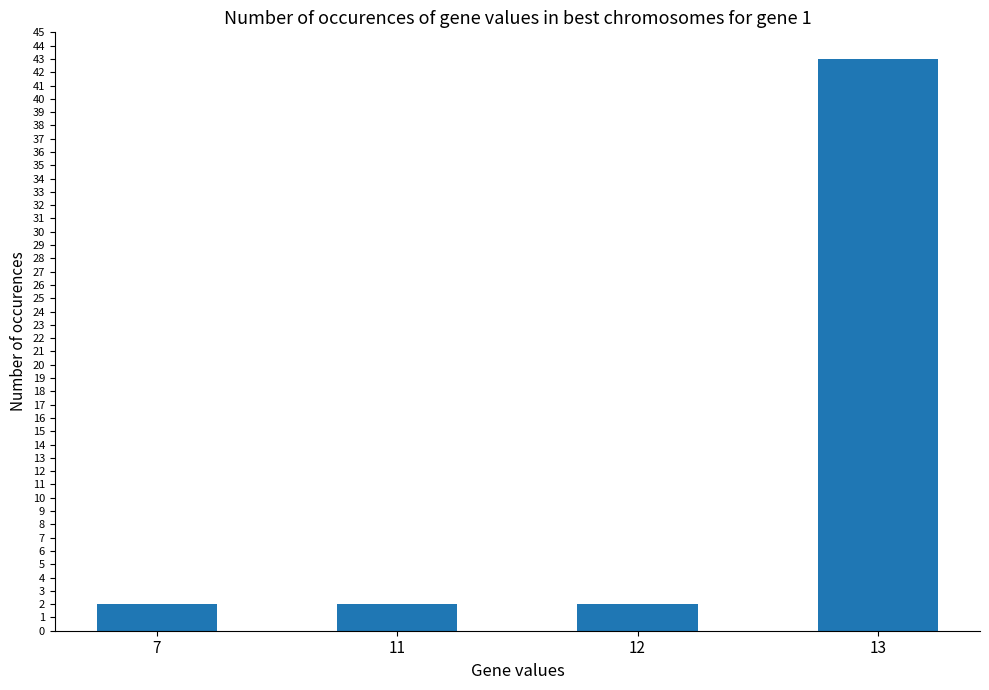

The value at 7 is 2. True or false?

True